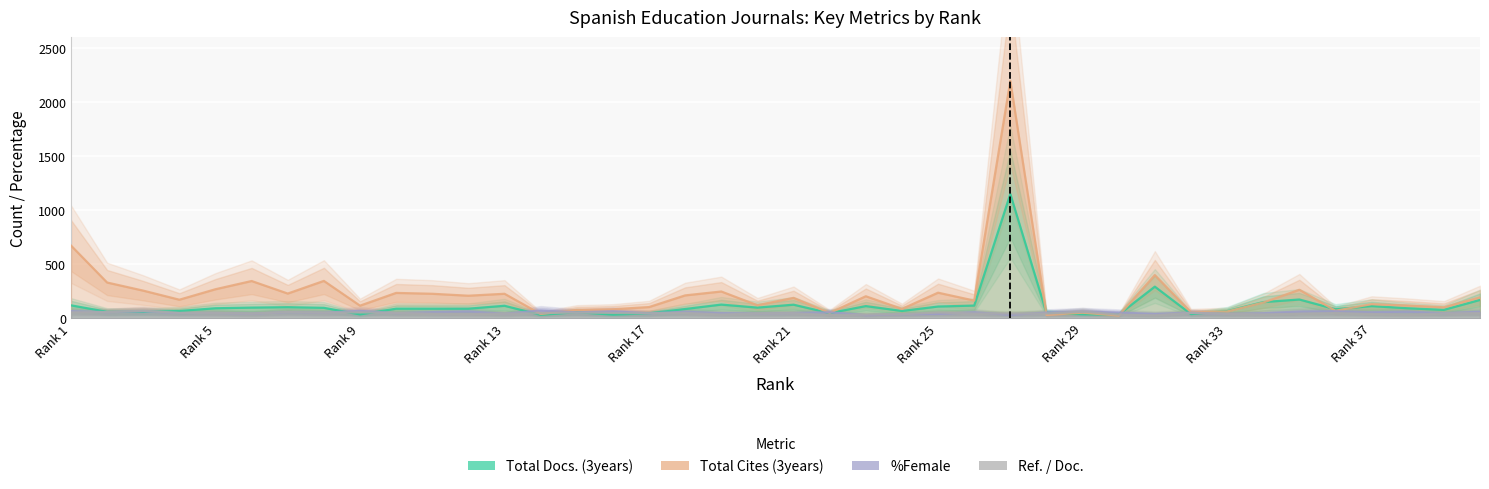

At which label is Total Cites (3years) closest to 1112?

Rank 1